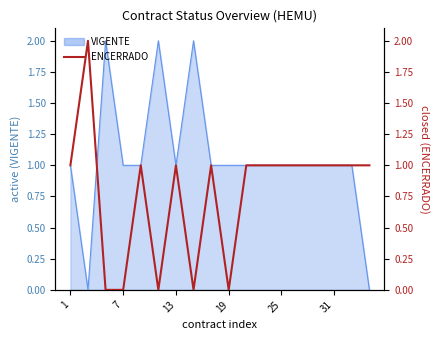

How many lines are shown in the chart?

1